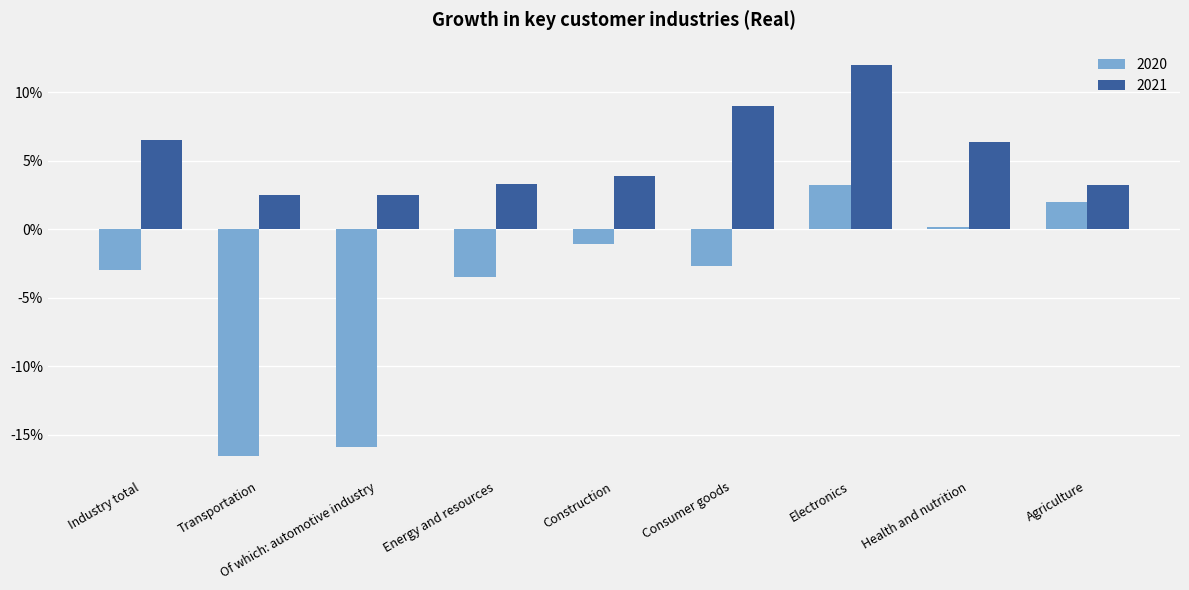

Reading left to right, list all the values displayed in this chart.

2020: -0.0	-0.2	-0.2	-0.0	-0.0	-0.0	0.0	0.0	0.0
2021: 0.1	0.0	0.0	0.0	0.0	0.1	0.1	0.1	0.0